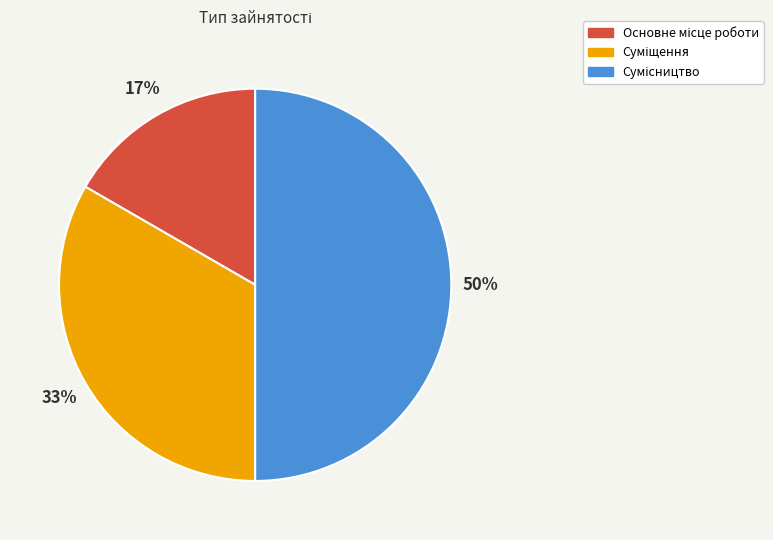

To the nearest percent, what is the average slice percentage?

33%